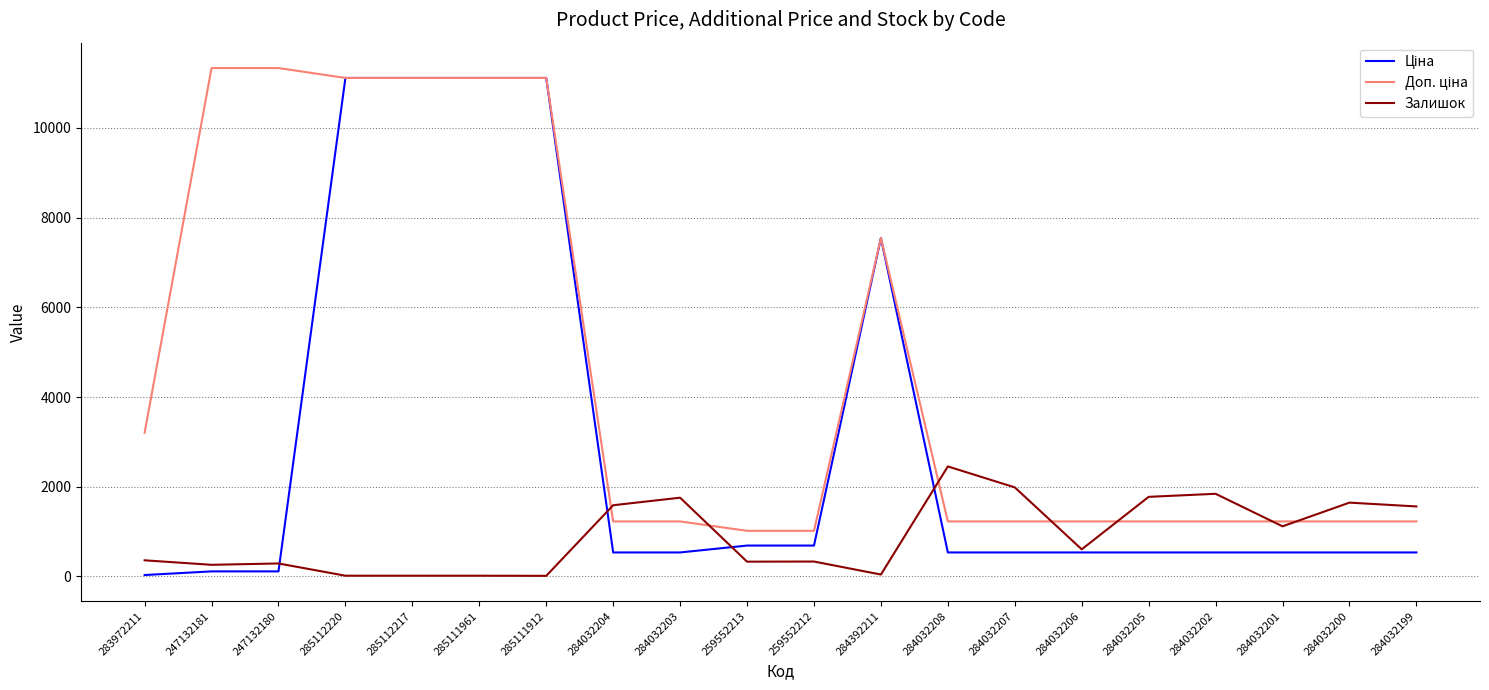

What is the spread (max minus min) of values at 284032201?

691.7